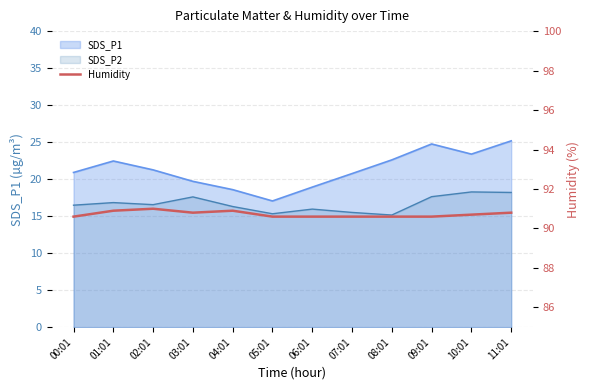

What is the label of the 8th point from the left?

07:01